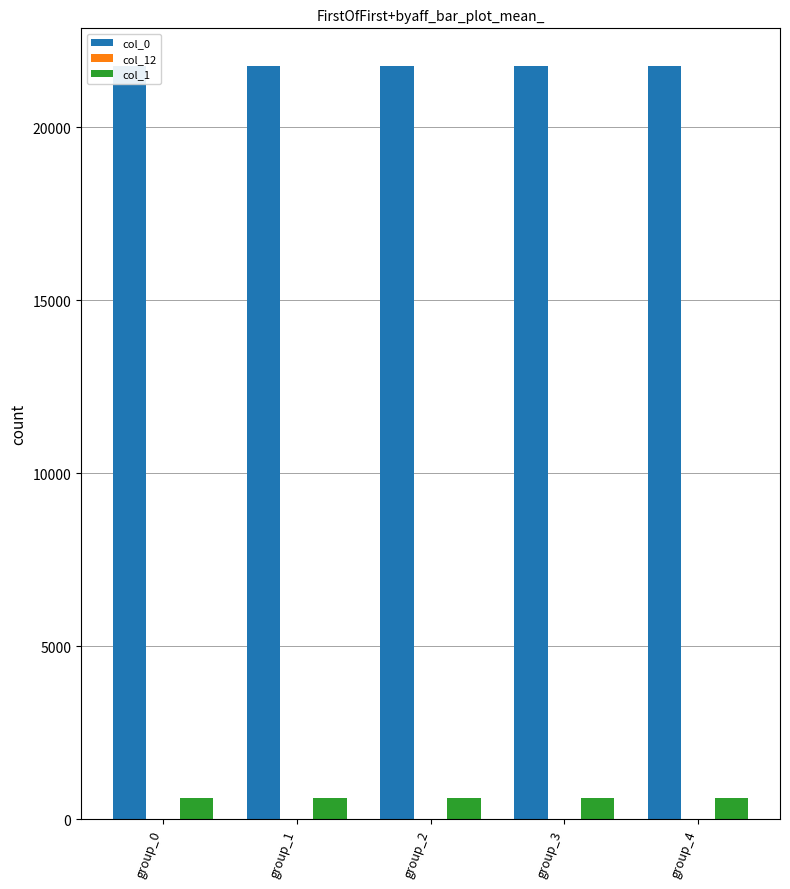

Reading left to right, list all the values displayed in this chart.

col_0: 21756	21761	21759	21761	21767
col_12: 4	3	5	4	15
col_1: 617	617	617	617	617